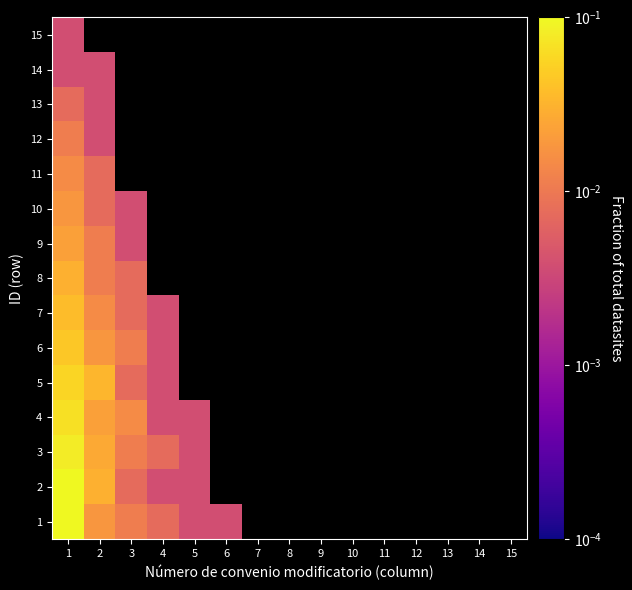

At which category does the chart reach its minimum across all series?

5